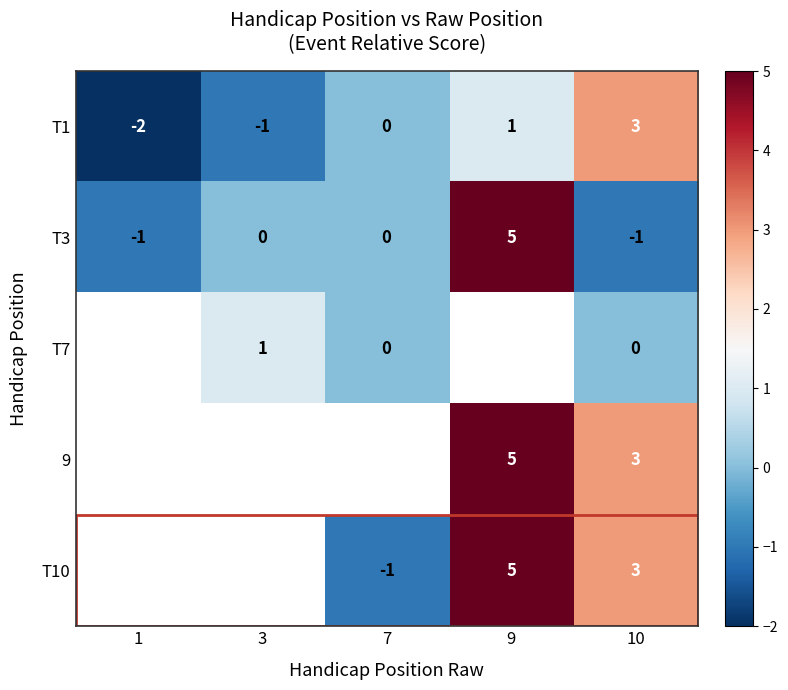

At which label is T1 closest to 0?

7